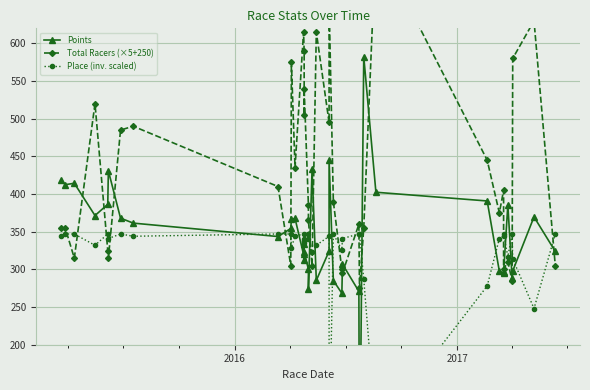

Is it true that Points equals 248.7 at 10?

False